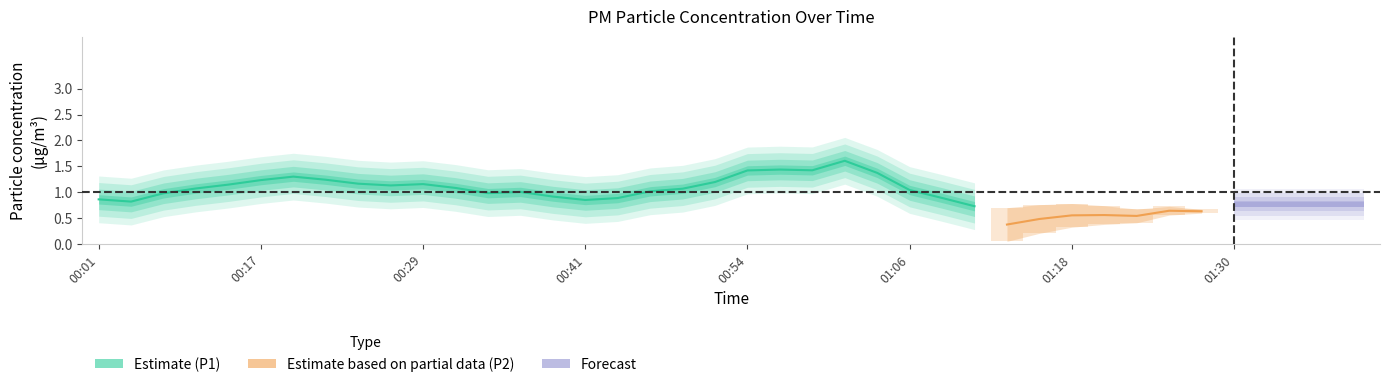

The value at 00:29 is 0.6. True or false?

False